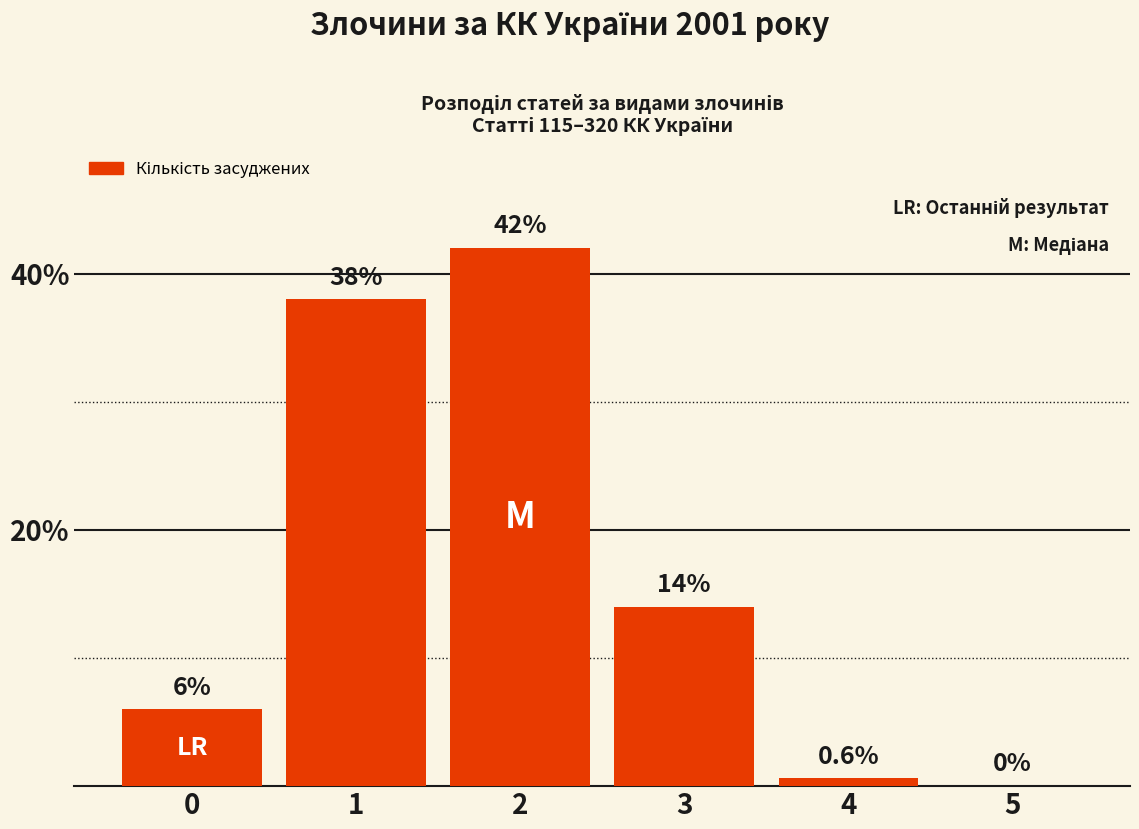

Which has a higher value, 0 or 2?

2